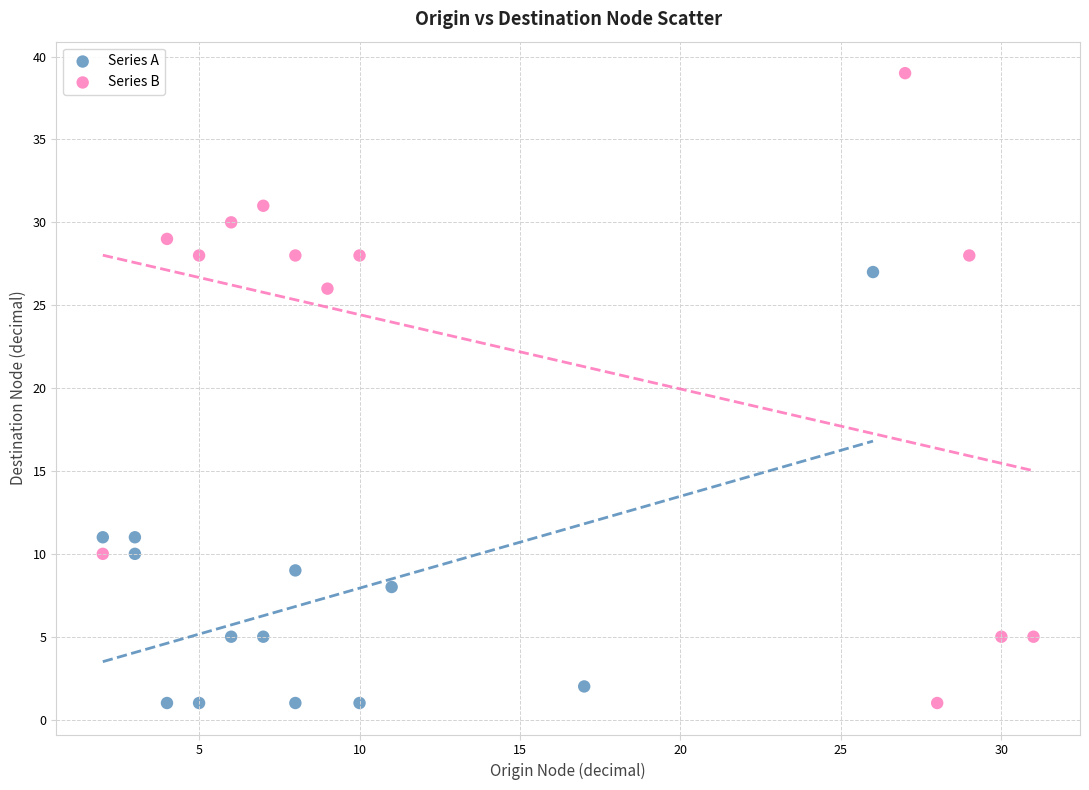

Which series has the largest Y range (max minus min)?

Series B